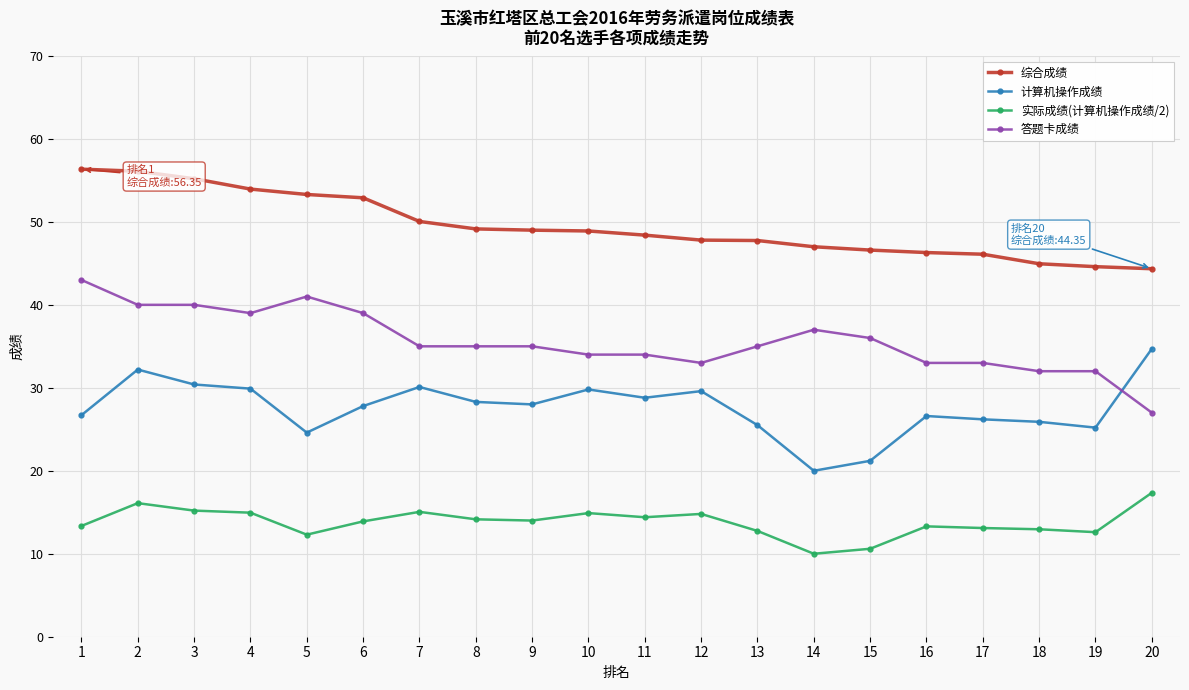

How many data points does each series have?

20